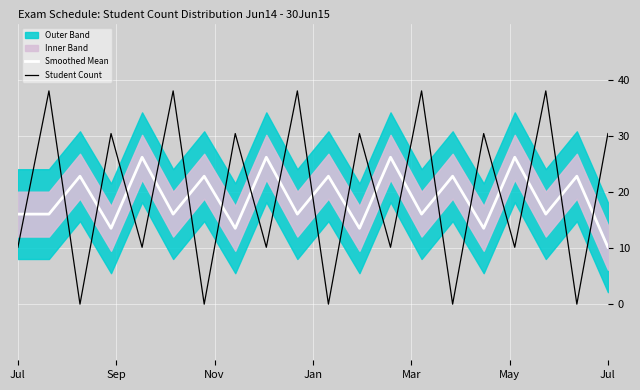

What is the spread (max minus min) of values at 7?

16.9